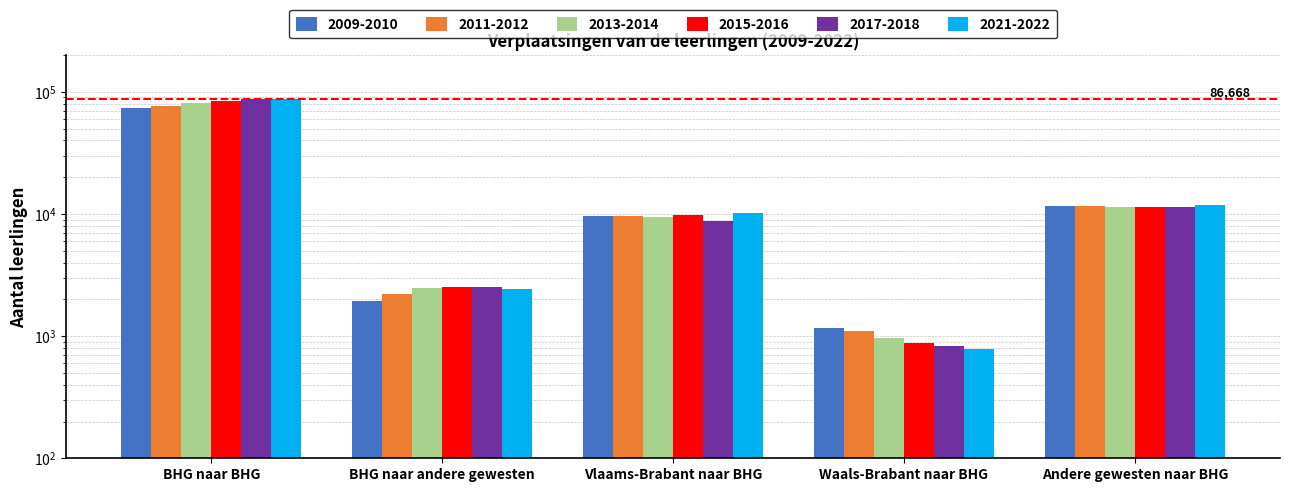

What are all the series names shown in the legend?

2009-2010, 2011-2012, 2013-2014, 2015-2016, 2017-2018, 2021-2022